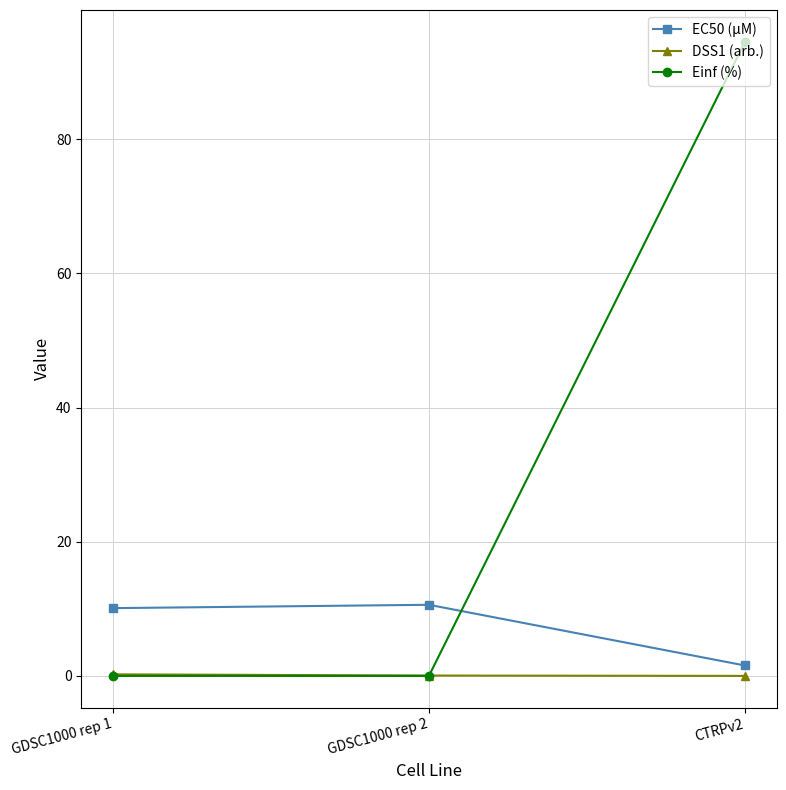

True or false: EC50 (µM) has a value of 10.6 at GDSC1000 rep 2.

True